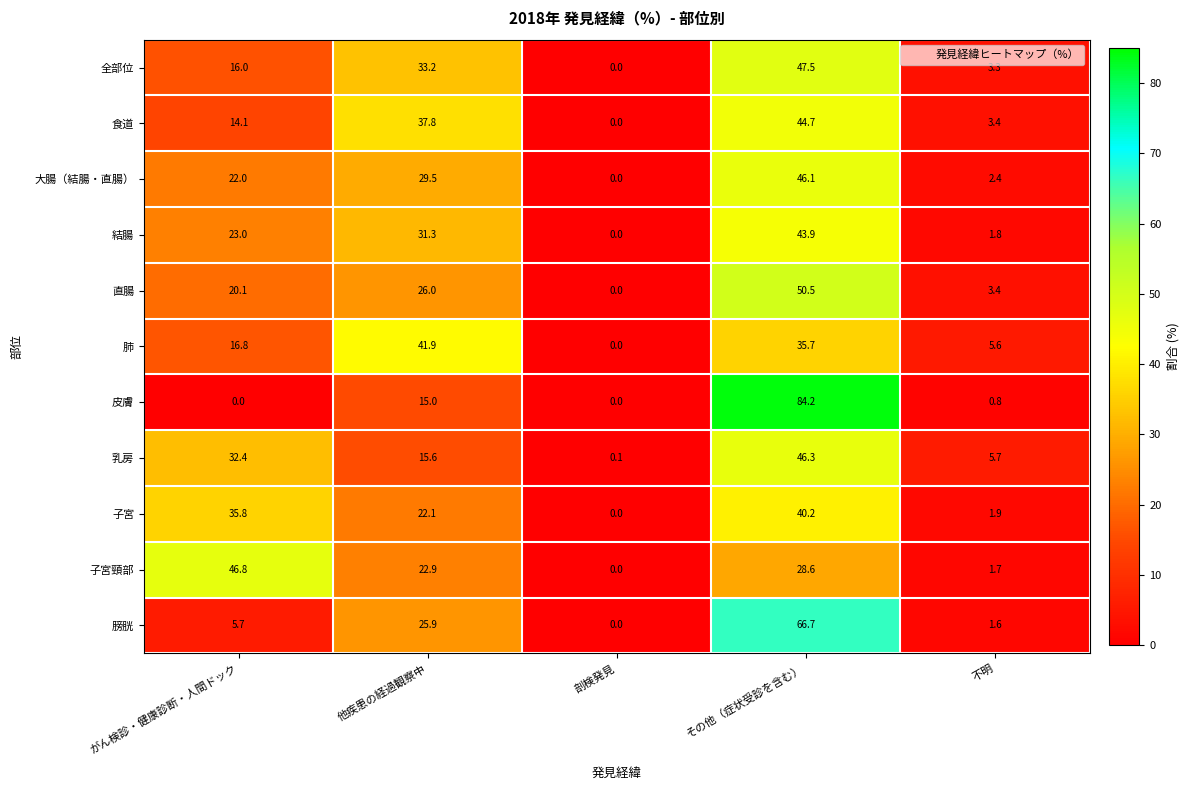

Which series changed the most between がん検診・健康診断・人間ドック and その他（症状受診を含む）?

皮膚